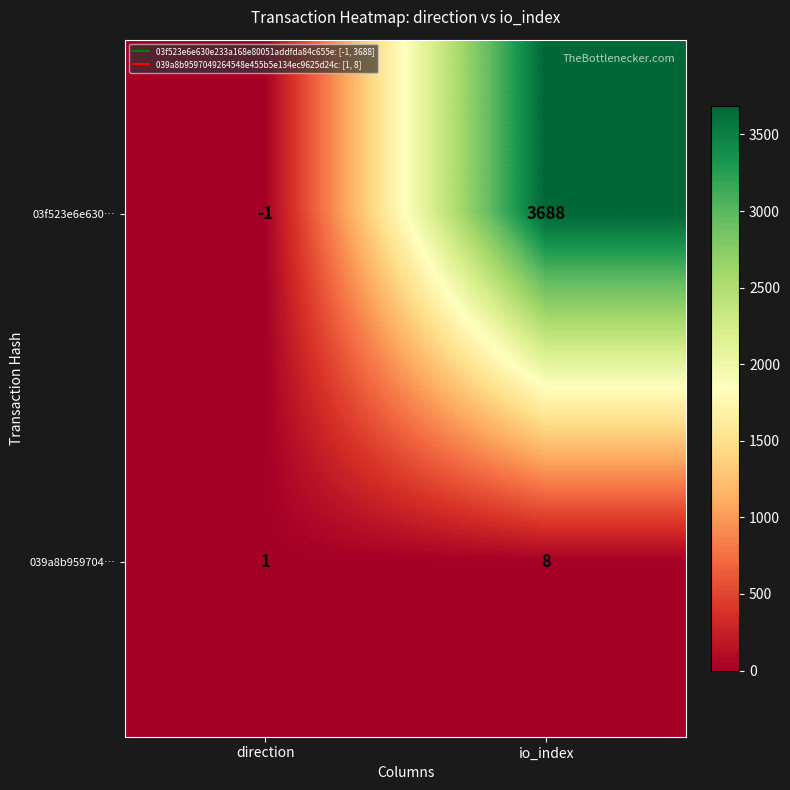

What is the sum of all 039a8b959704… values?

9